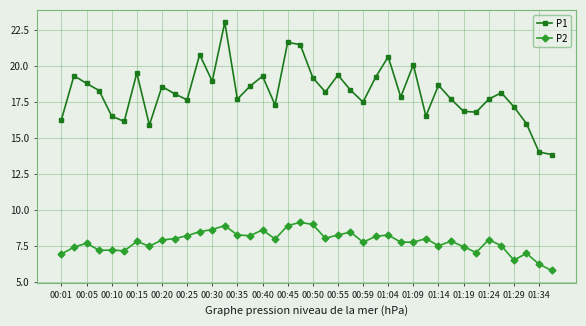

Which series has the largest total across all categories?

P1